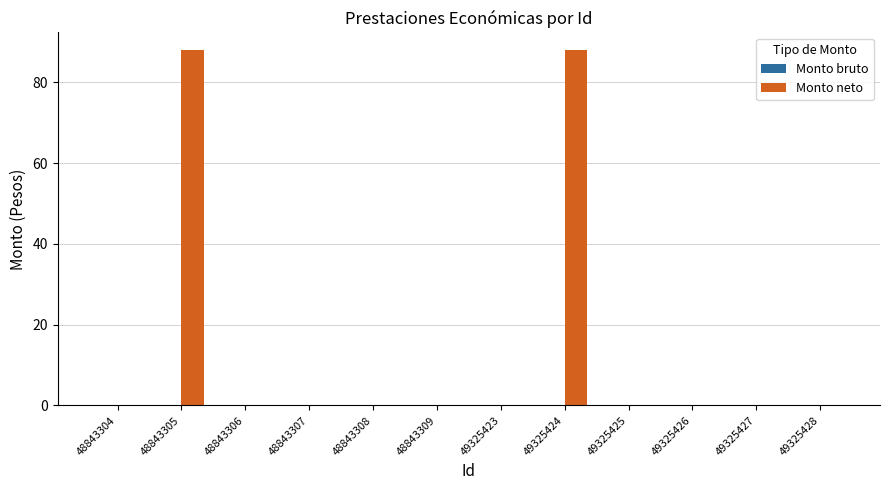

Reading left to right, what are all the values shown in this chart?

48843304=0	48843305=88	48843306=0	48843307=0	48843308=0	48843309=0	49325423=0	49325424=88	49325425=0	49325426=0	49325427=0	49325428=0